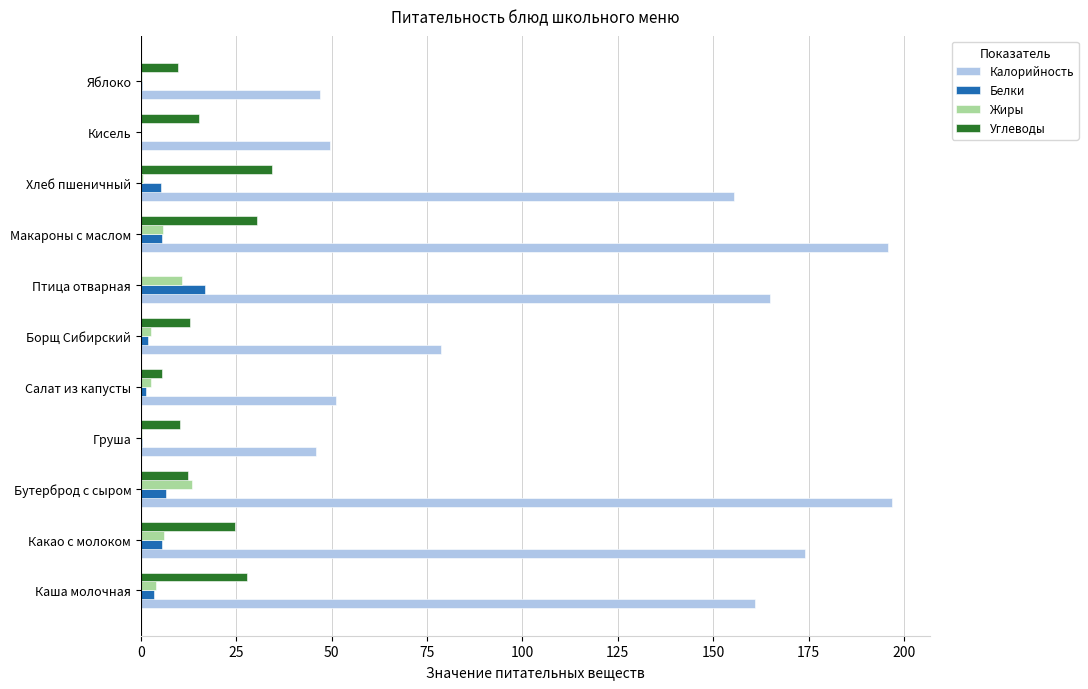

Is the value of Белки at Макароны с маслом greater than the value of Калорийность at Борщ Сибирский?

No